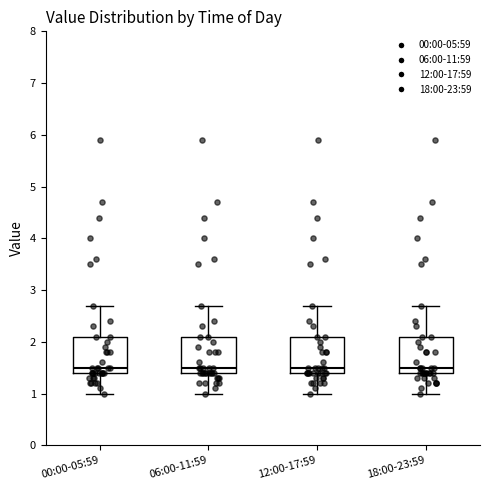

Reading left to right, read every box against the y-axis: the position of its median line, the range the box covers, and the ends of its whiskers. The values are not printed on the chart, so give them approximately, as read against the axis.

00:00-05:59: median 1.5, box 1.4 to 2.1, whiskers 1.0 to 2.7
06:00-11:59: median 1.5, box 1.4 to 2.1, whiskers 1.0 to 2.7
12:00-17:59: median 1.5, box 1.4 to 2.1, whiskers 1.0 to 2.7
18:00-23:59: median 1.5, box 1.4 to 2.1, whiskers 1.0 to 2.7